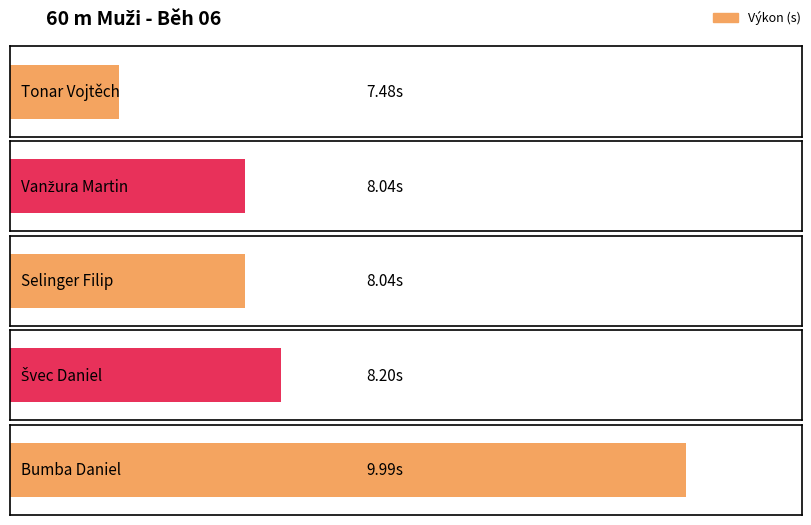

What is the change in value from Selinger Filip to Švec Daniel?

+0.2